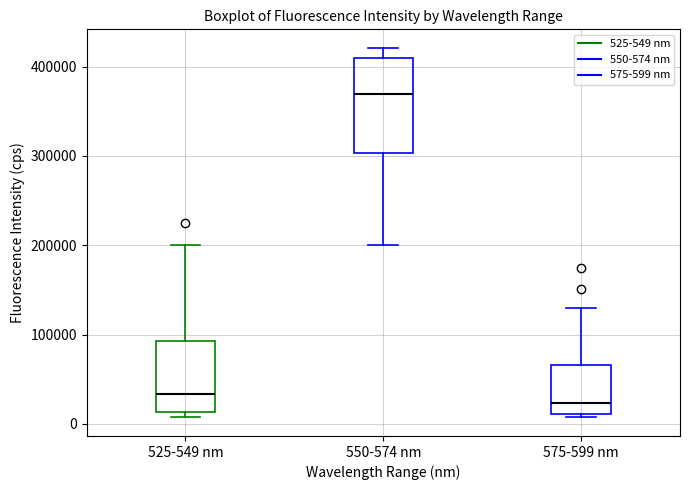

Comparing the boxes themselves (not the whiskers), which one is the tallest?

550-574 nm